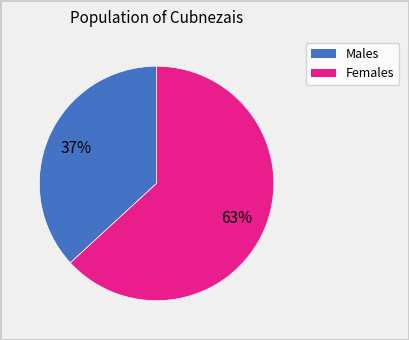

Is there any slice that represents more than half of the pie?

Yes